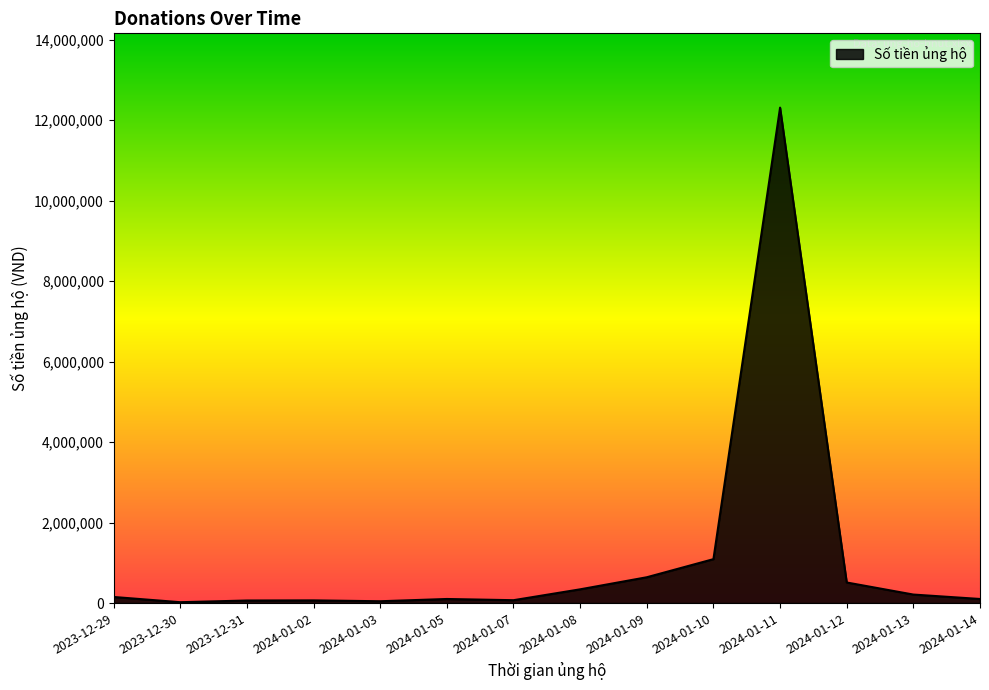

What is the ratio of the value at 2024-01-11 to the value at 2024-01-14?

123.1